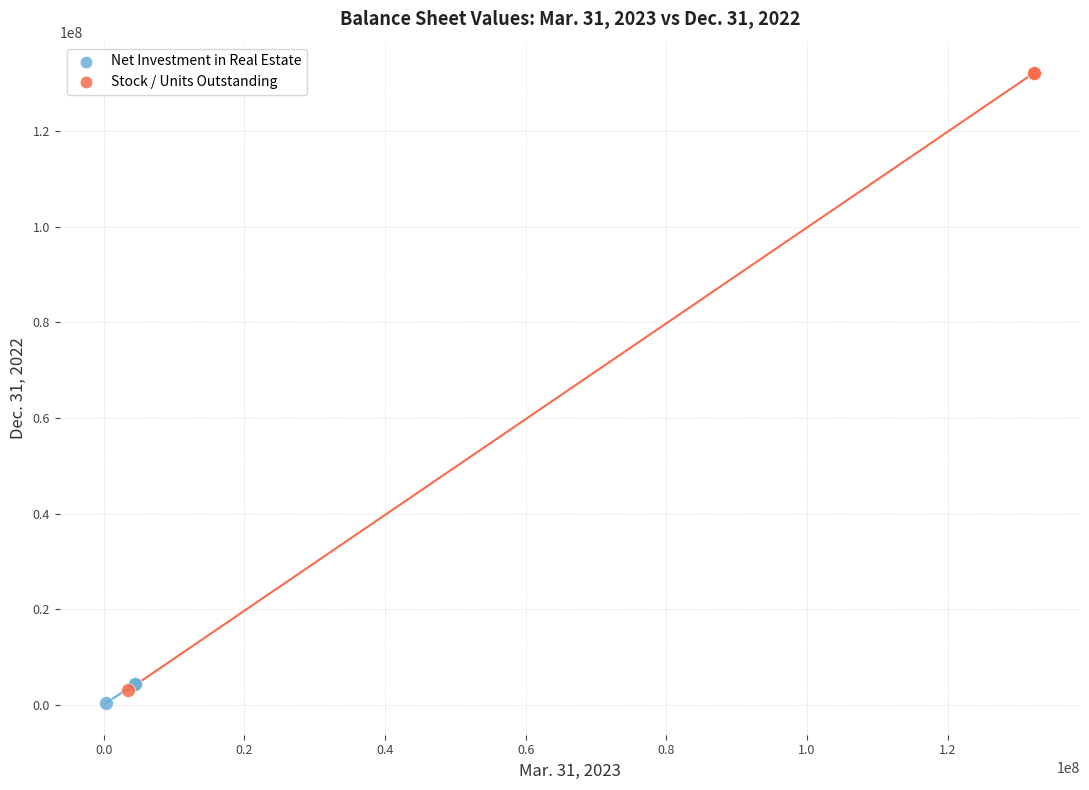

Which series reaches the maximum Y coordinate?

Stock / Units Outstanding